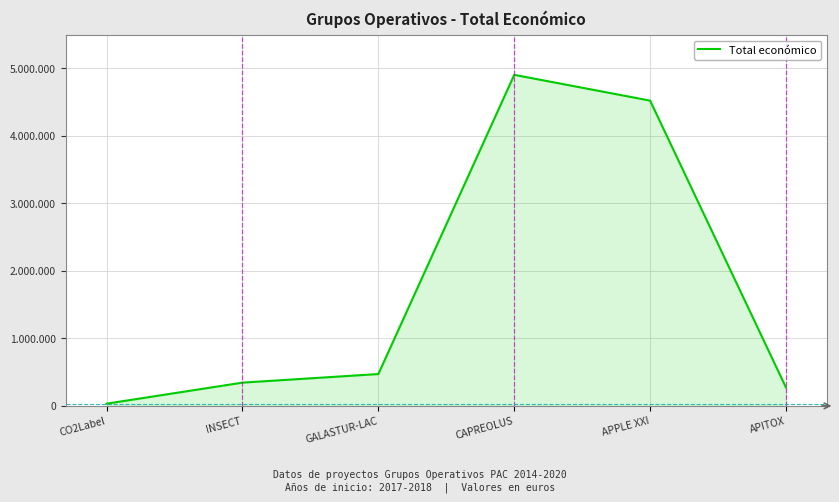

Is it true that the value at APPLE XXI is 6369995?

False